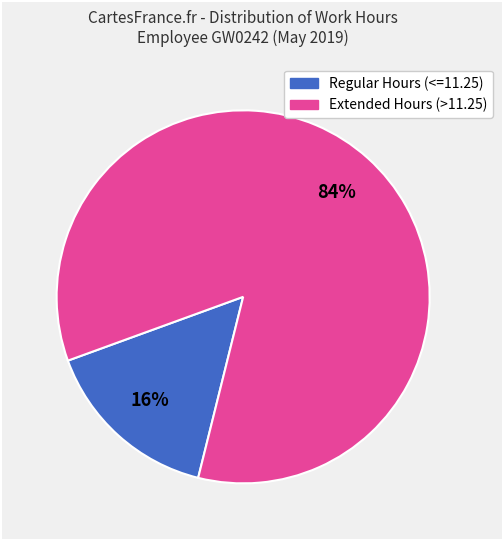

Is there any slice that represents more than half of the pie?

Yes